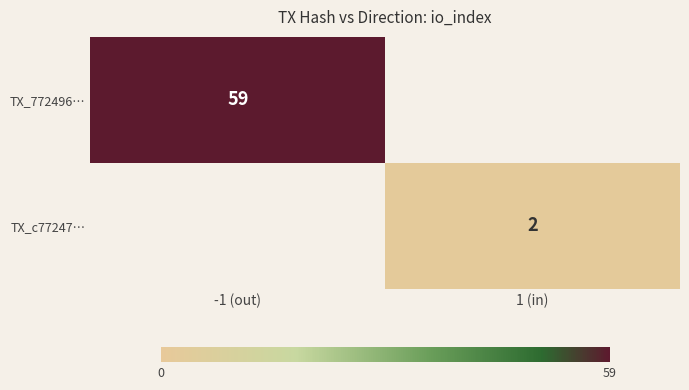

Is it true that TX_c77247… equals 3 at 1 (in)?

False